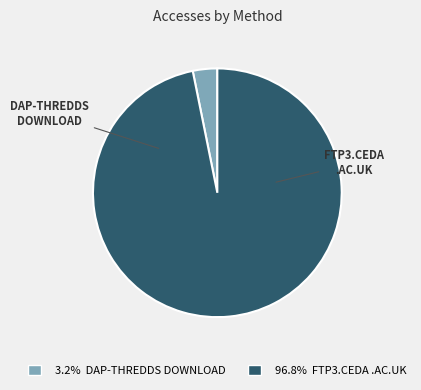

Approximately how many times larger is the value at 96.8% FTP3.CEDA .AC.UK compared to 3.2% DAP-THREDDS DOWNLOAD?

30.5